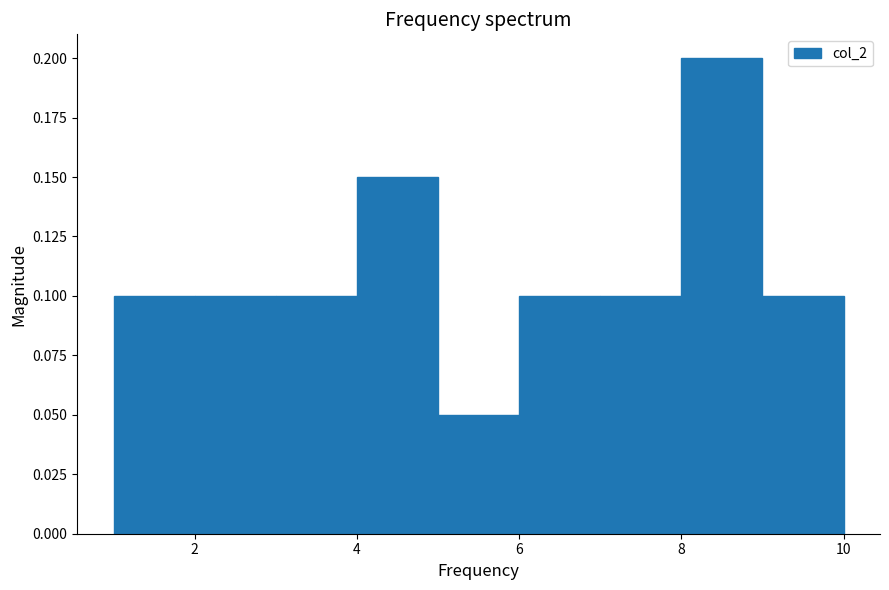

Reading left to right, transcribe this chart: for each bar, give the range it covers on the x-axis and its height. The values are not printed on the chart, so give them approximately, as read against the axis.

1 to 2: 0.10
2 to 3: 0.10
3 to 4: 0.10
4 to 5: 0.15
5 to 6: 0.05
6 to 7: 0.10
7 to 8: 0.10
8 to 9: 0.20
9 to 10: 0.10